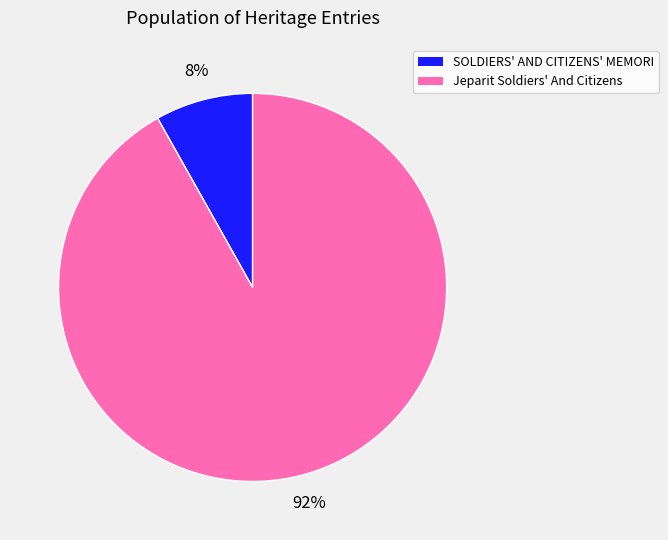

Count the number of slices in the pie.

2